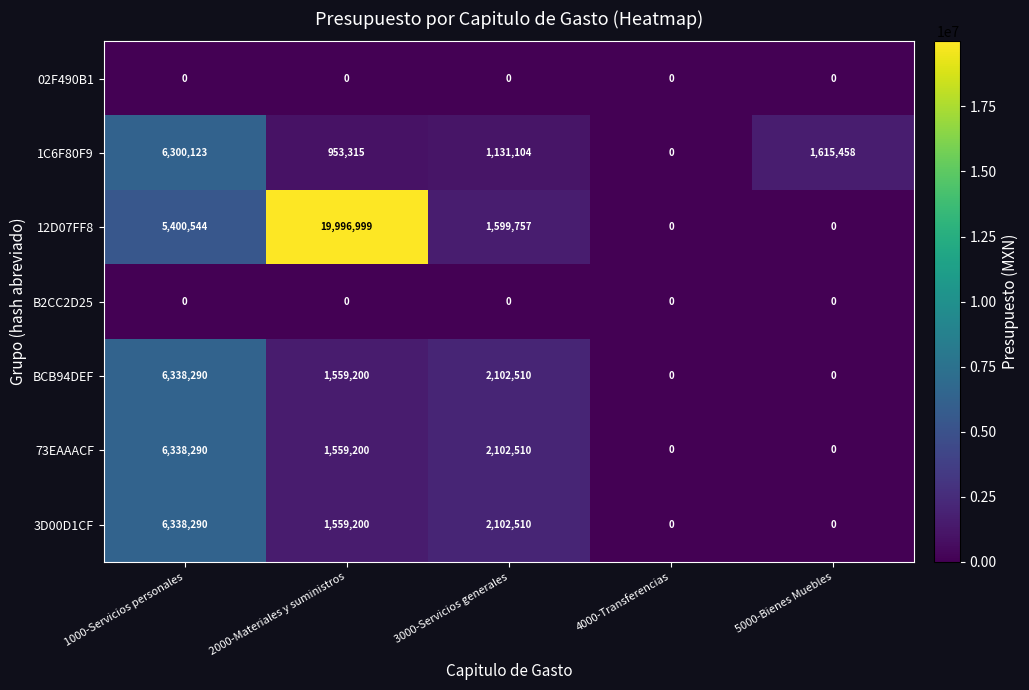

True or false: 3D00D1CF has a value of 0 at 5000-Bienes Muebles.

True